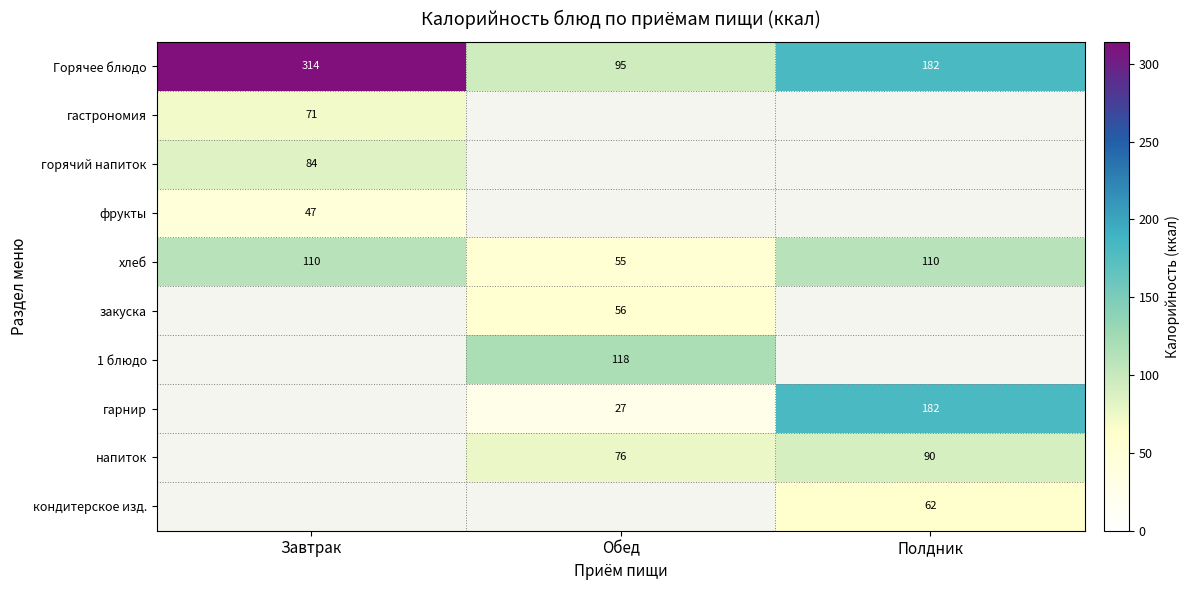

What is the lowest value of the Горячее блюдо series?

95